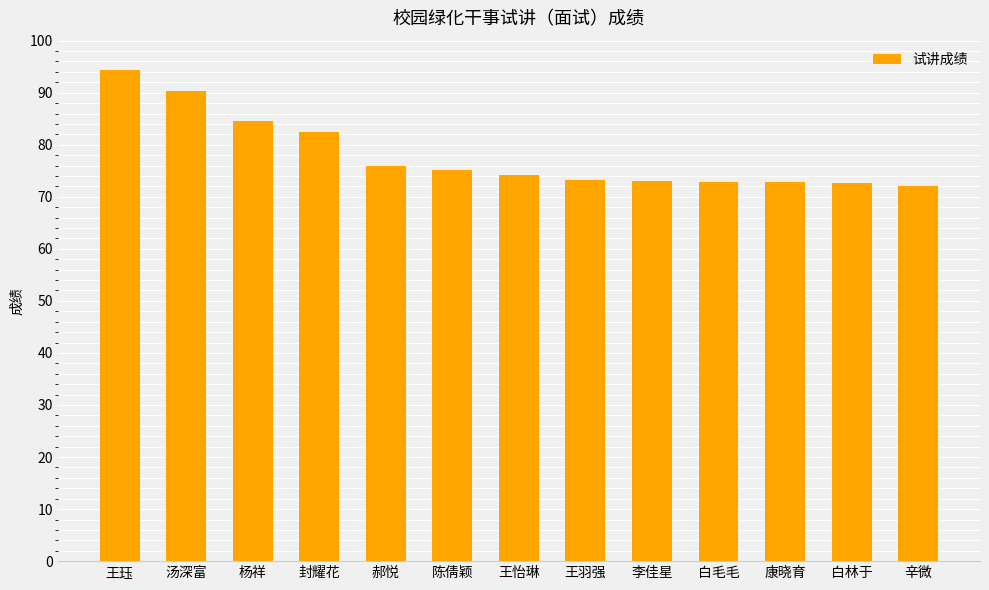

What is the sum of all values?

1013.6